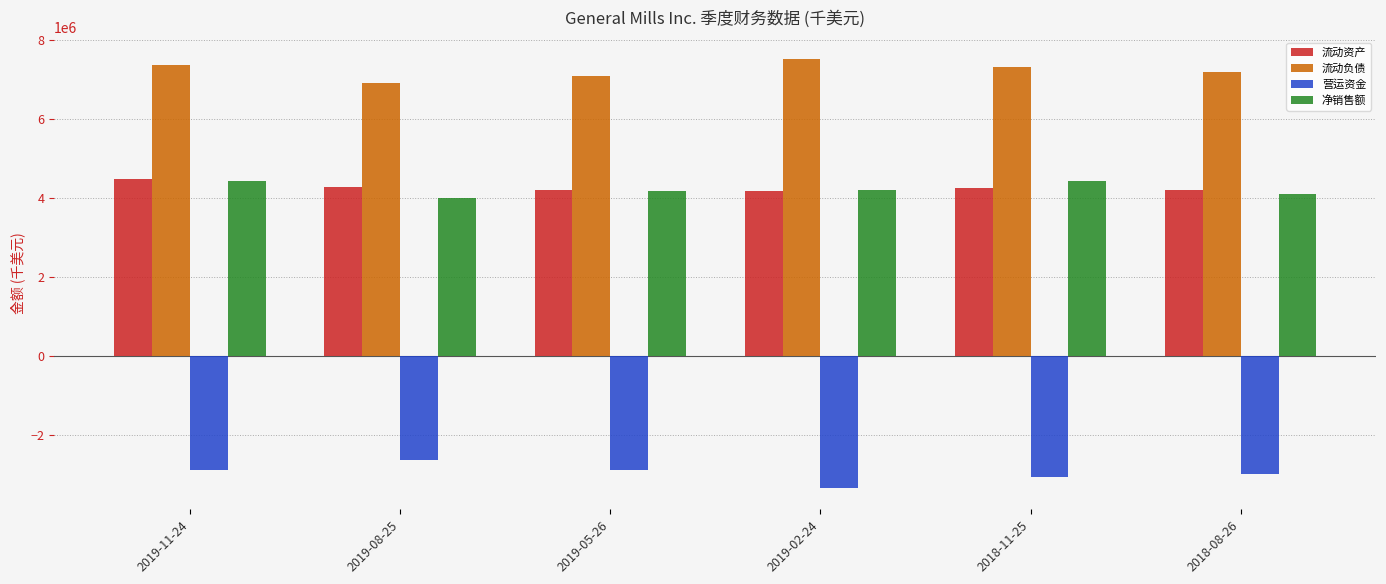

Which category has the lowest value in the 营运资金 series?

2019-02-24